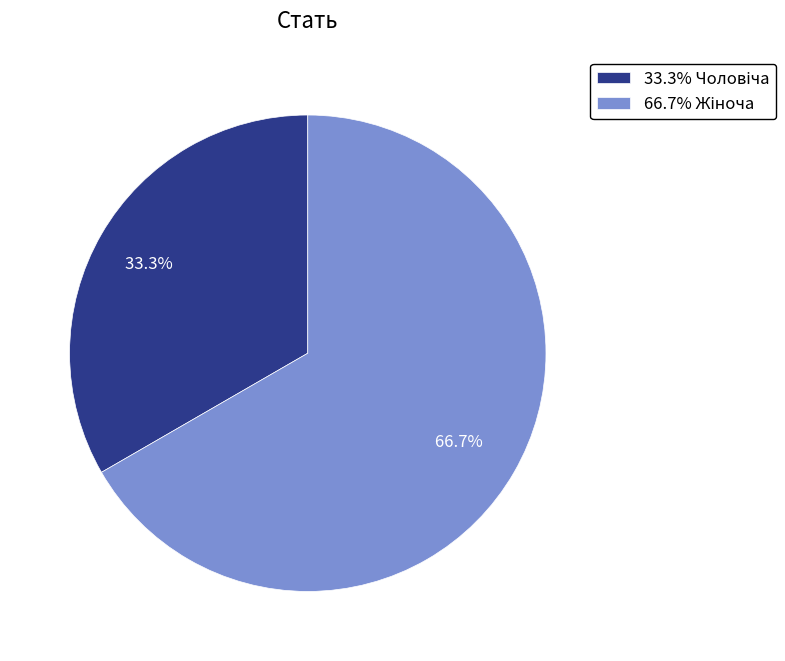

Does any single category account for the majority?

Yes